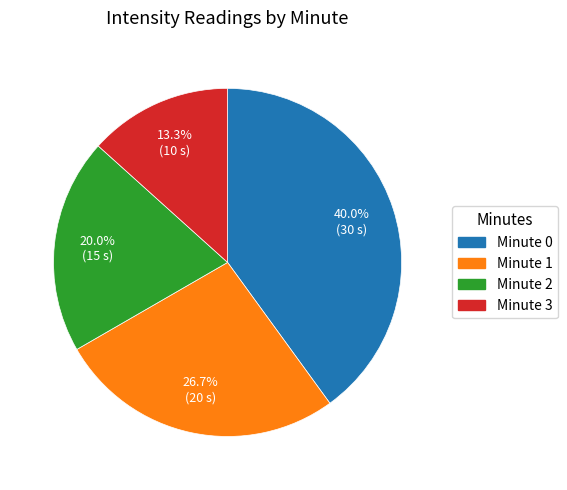

Which category has the smallest portion of the pie?

Minute 3